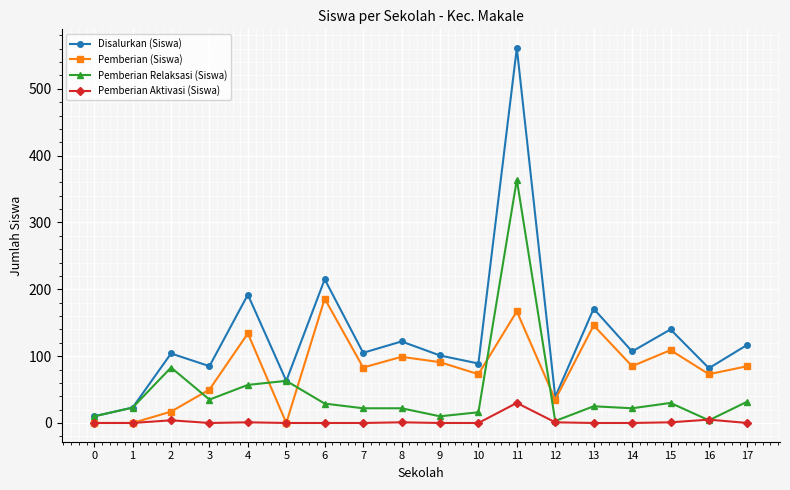

How many lines are shown in the chart?

4